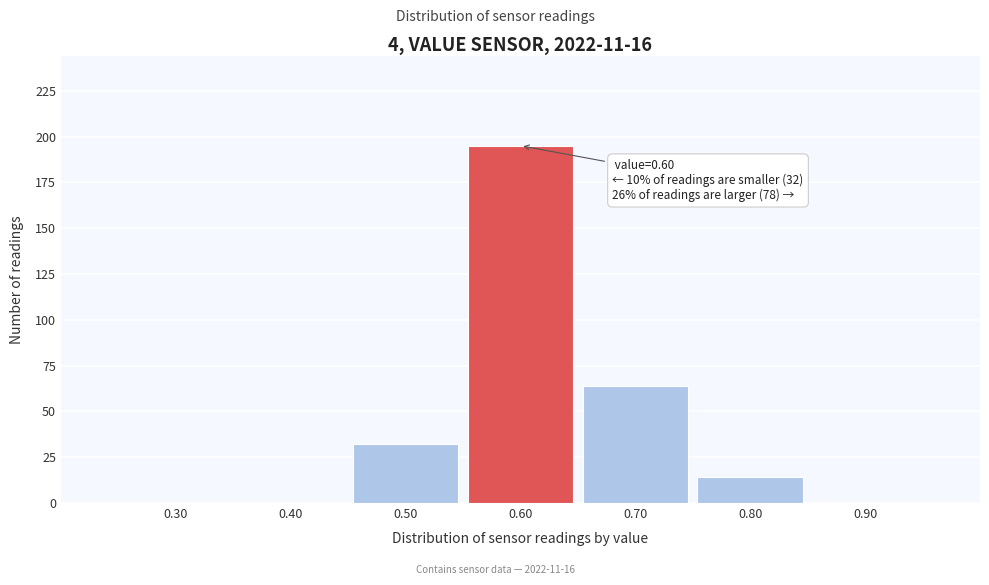

Which range on the x-axis has the tallest bar?

0.55 to 0.65